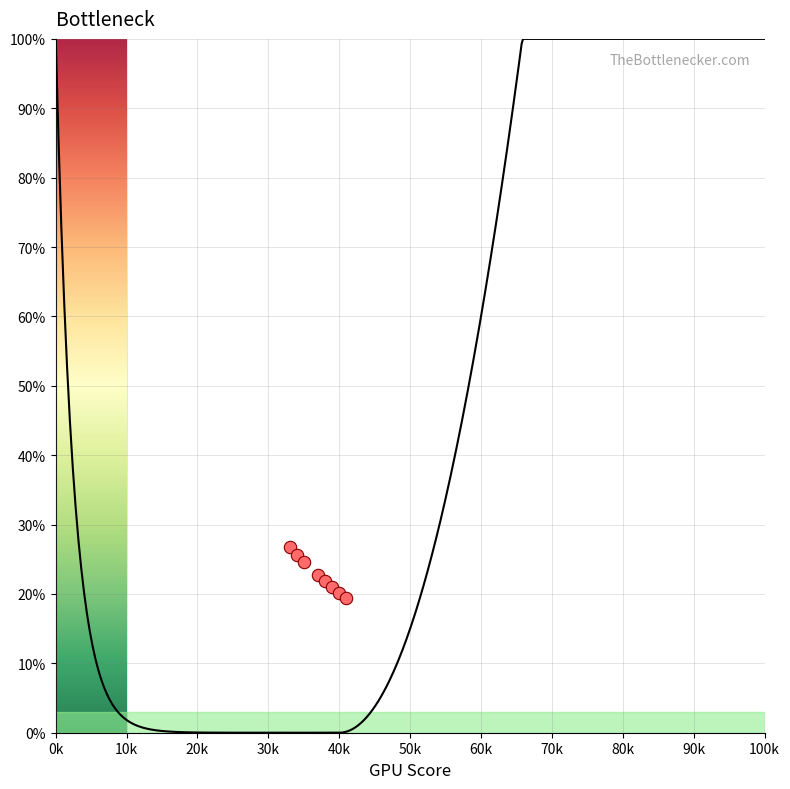

What is the average Y value?

22.8